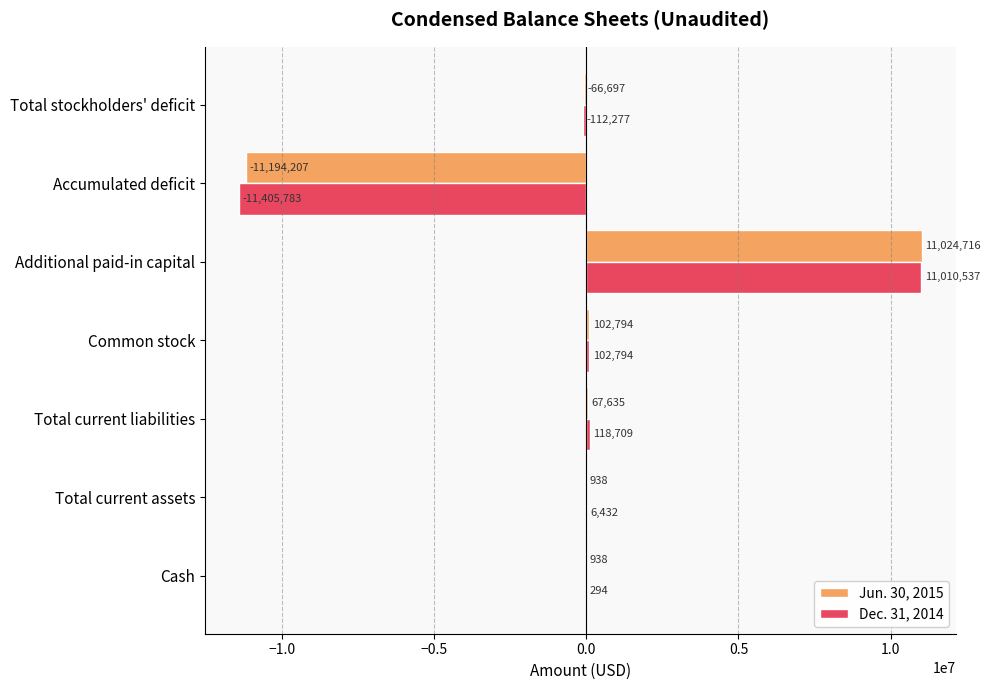

What is the sum of the Dec. 31, 2014 values at Cash and Total current assets?

6726